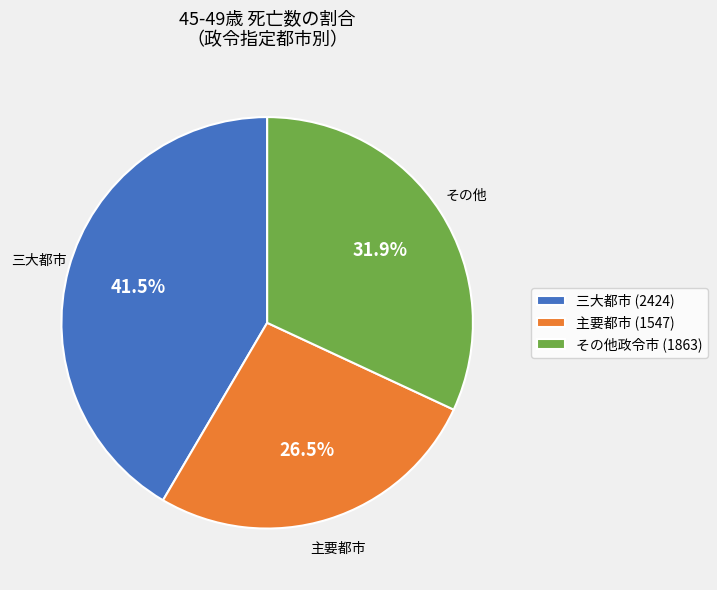

Is the sum of その他政令市 (1863) and 主要都市 (1547) greater than half?

Yes